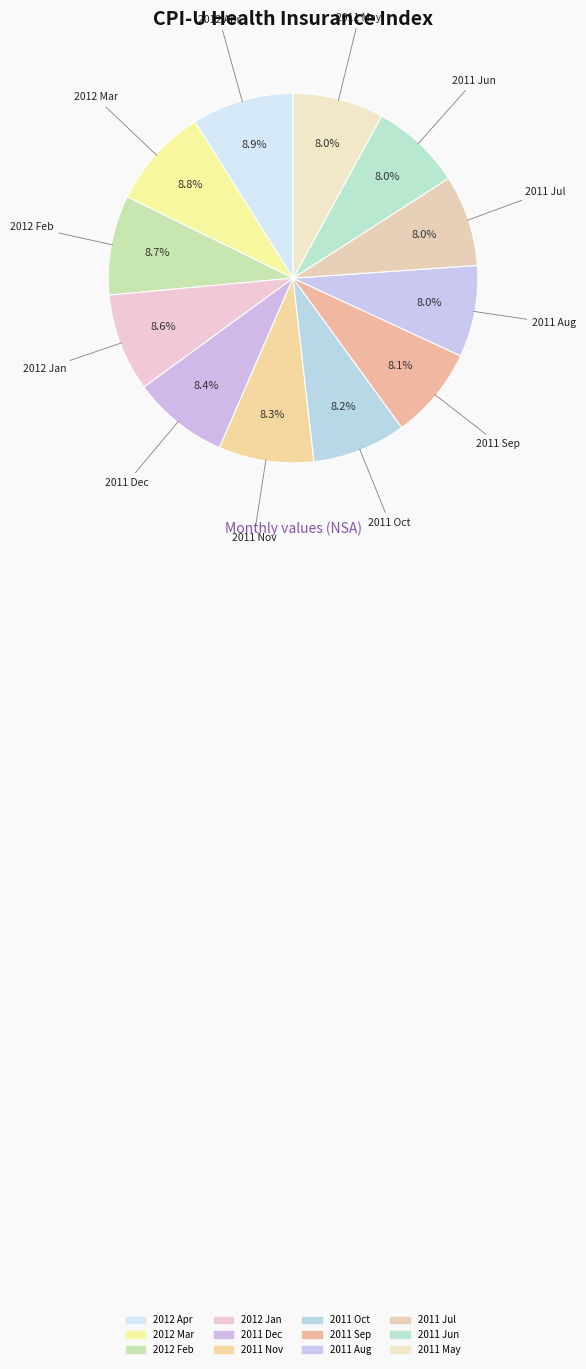

Between 2012 Feb and 2012 Mar, which is larger?

2012 Mar